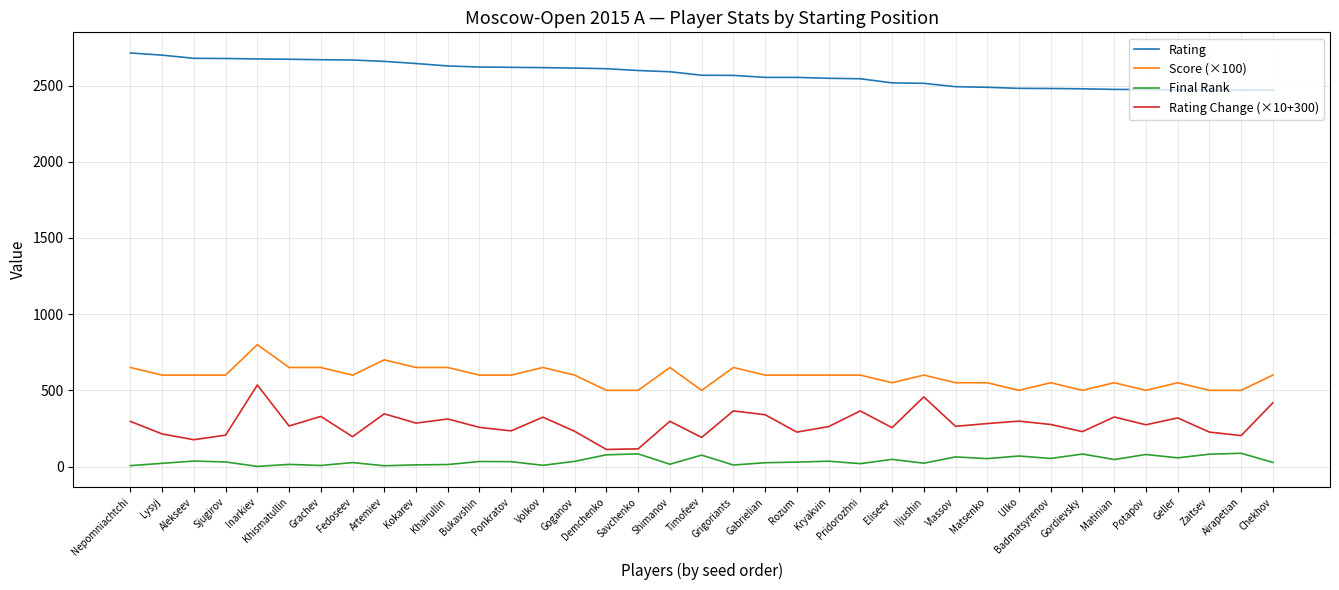

In Final Rank, how many points are higher than both neighbors (excluding endpoints)?

13